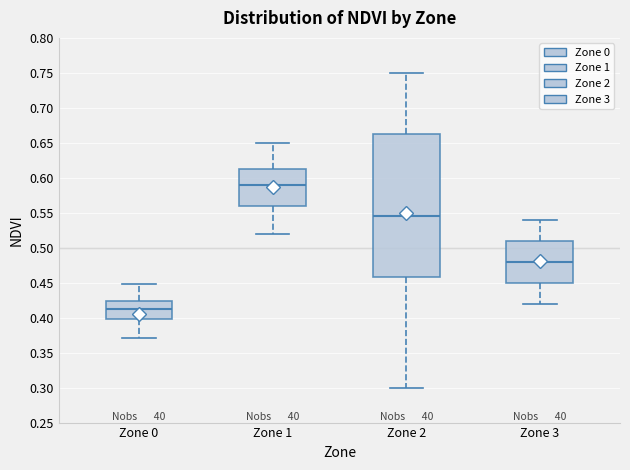

Comparing the boxes themselves (not the whiskers), which one is the tallest?

Zone 2